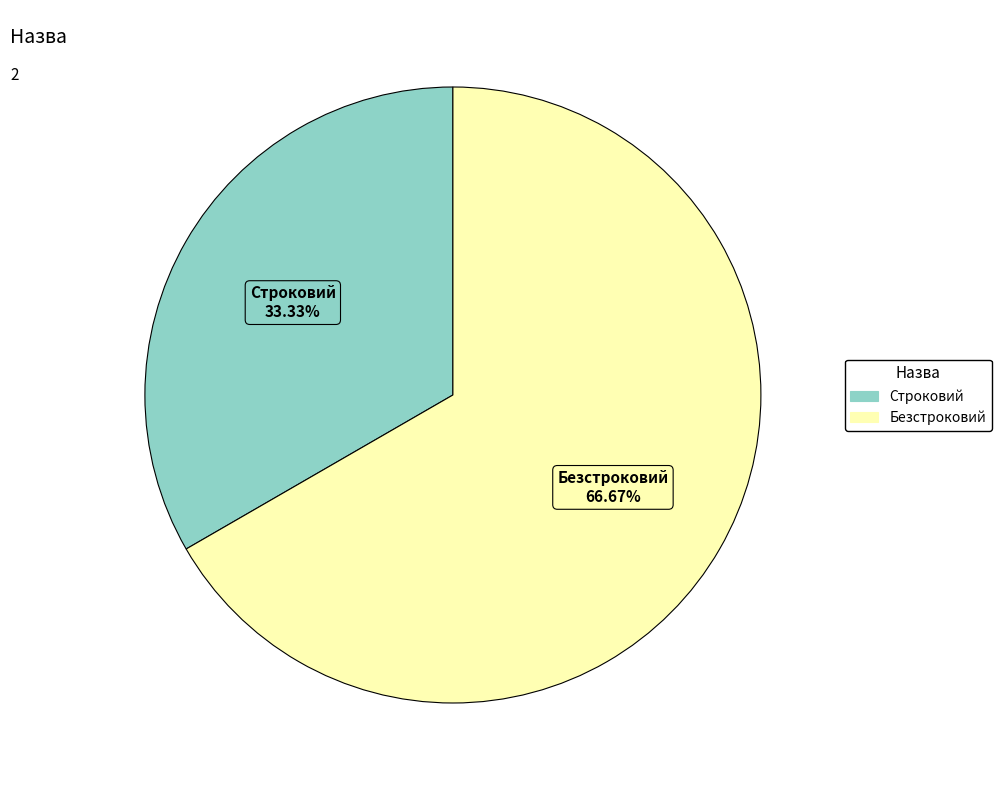

To the nearest percent, what is the difference between the Строковий and Безстроковий slice percentages?

33%